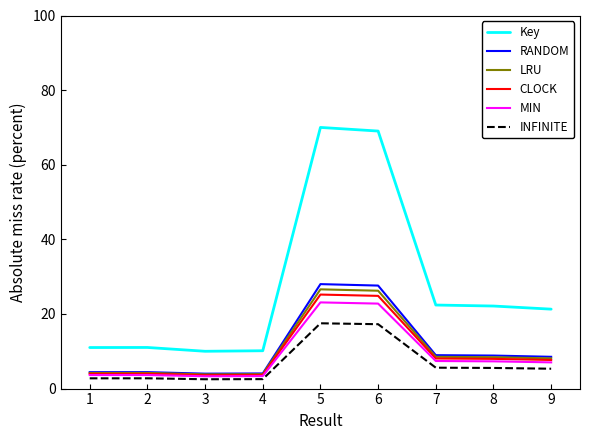

The value of RANDOM at 4 is 4.1. True or false?

True